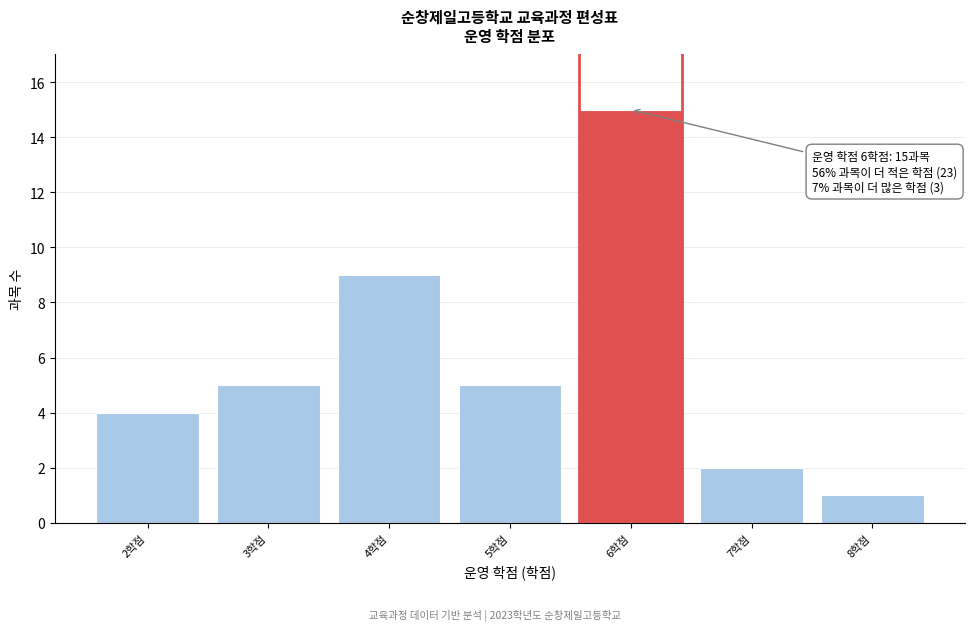

Reading left to right, what are all the values shown in this chart?

4	5	9	5	15	2	1